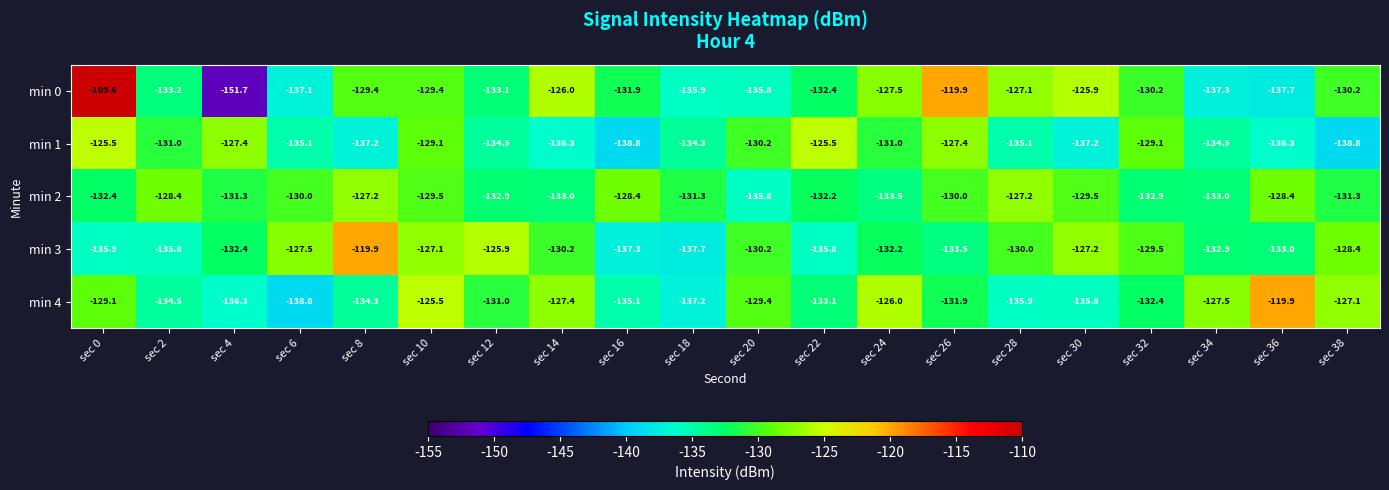

Read the min 2 value at sec 2.

-128.4